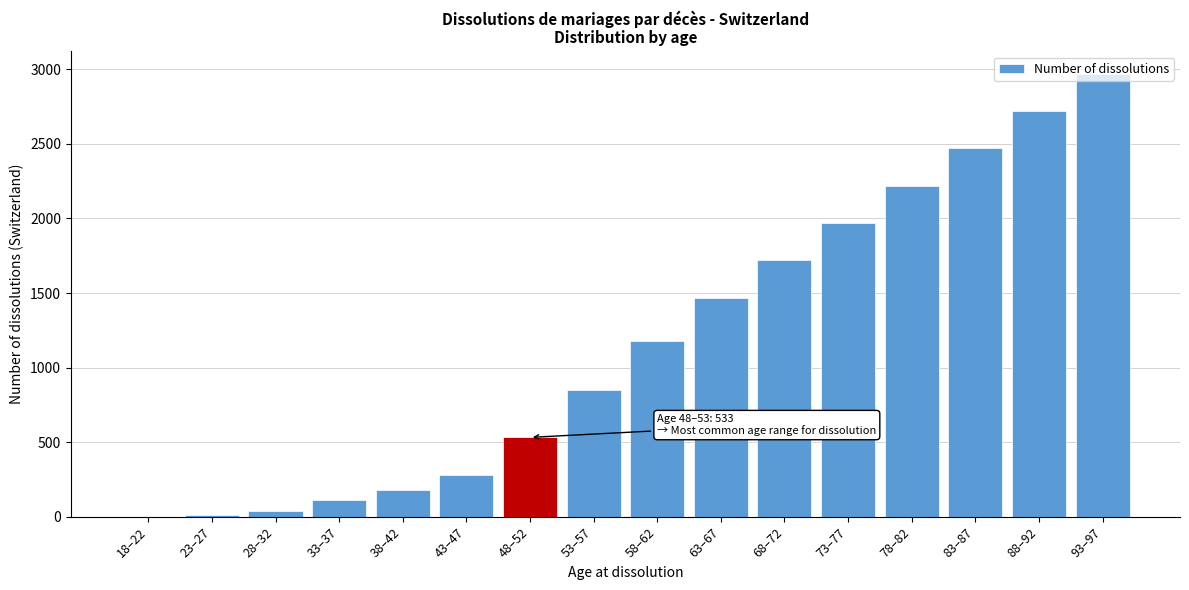

What is the sum of all values?

18727